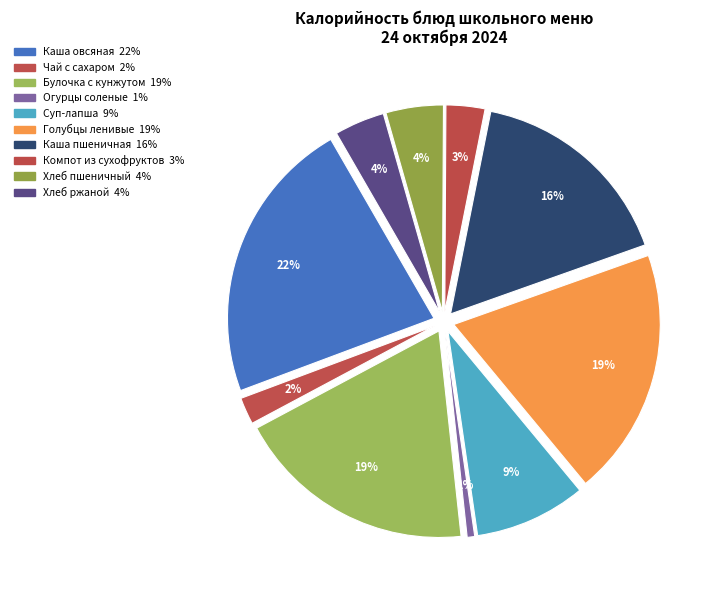

Count the number of slices in the pie.

10